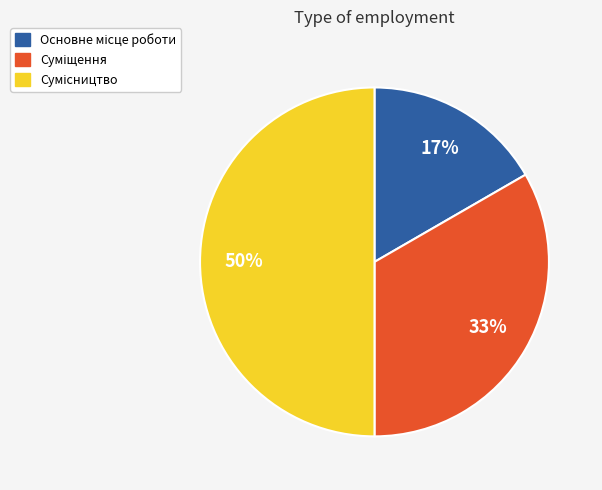

To the nearest percent, what is the average slice percentage?

33%